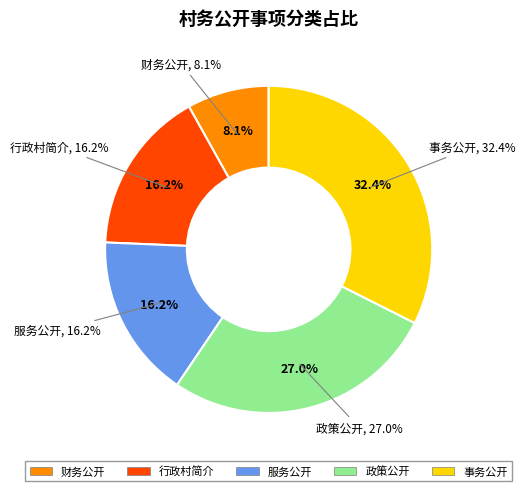

What is the ratio of the value at 财务公开 to the value at 政策公开?

0.3